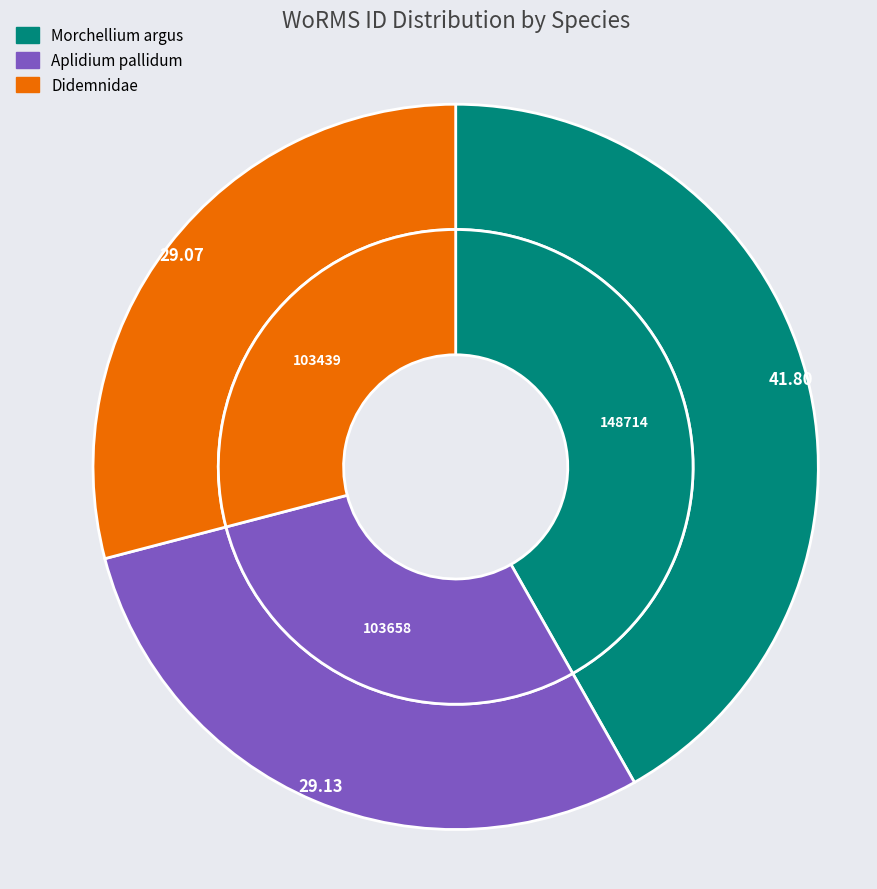

What is the largest slice in the pie chart?

Morchellium argus
(RAS100)